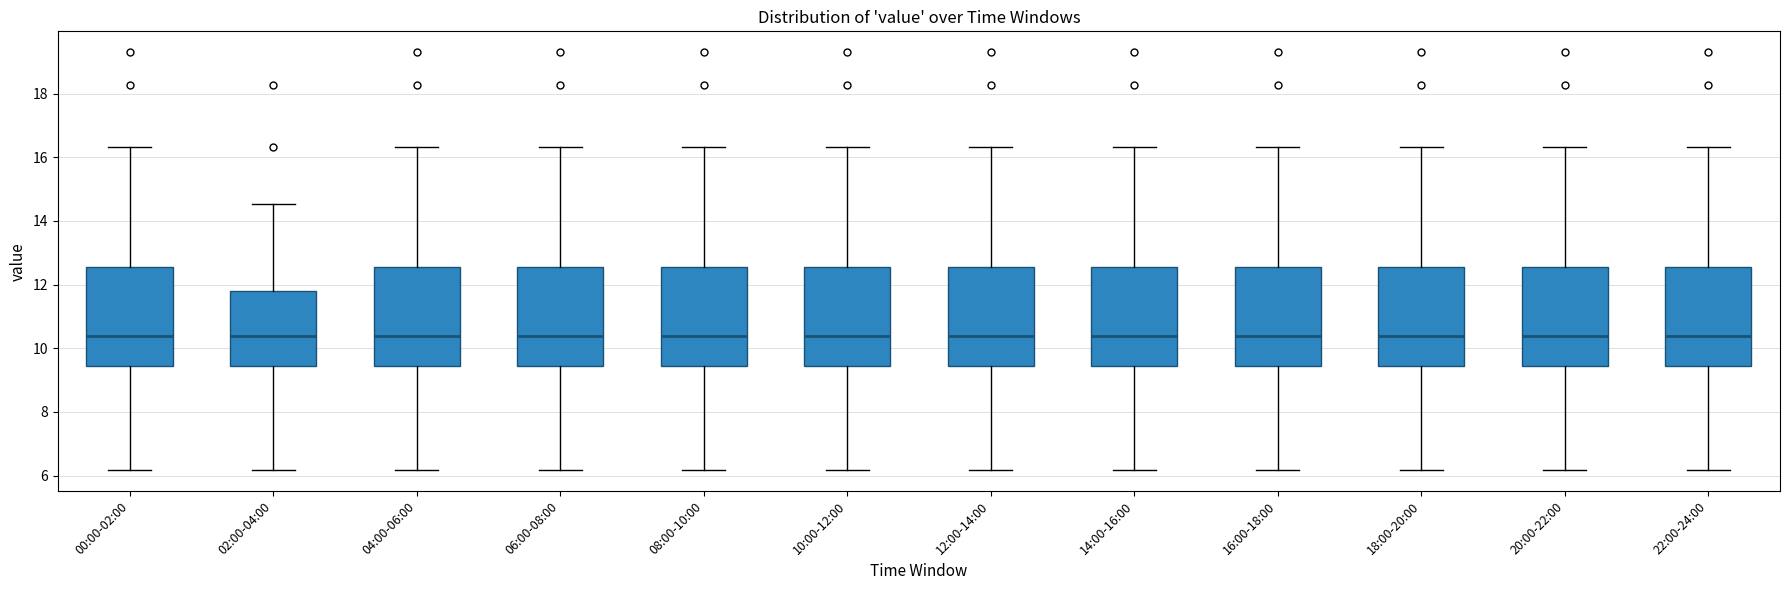

Where does the lower whisker of the box for 18:00-20:00 end on the y-axis? The values are not printed on the chart, so give them approximately, as read against the axis.

6.2